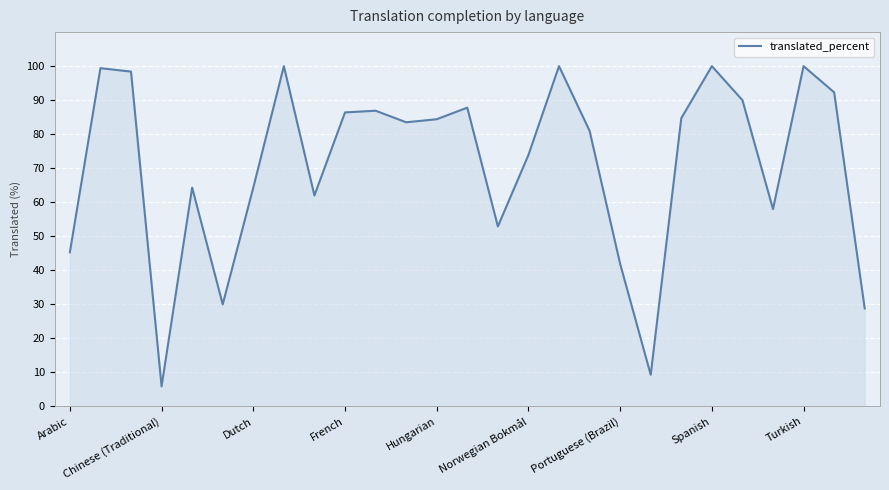

What is the difference between the maximum and minimum values?

94.1